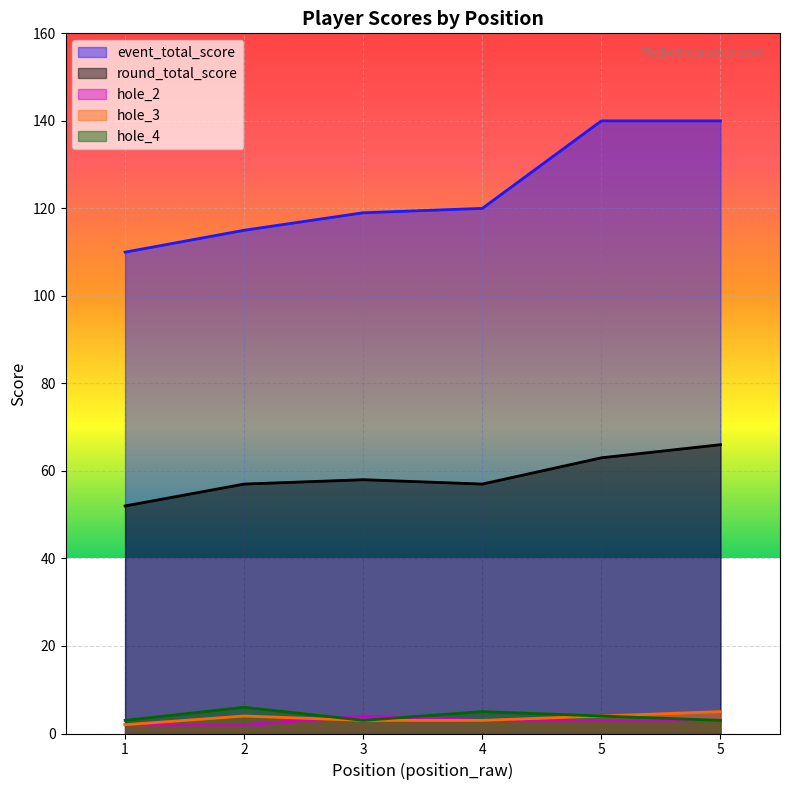

The value of round_total_score at 5 is 34. True or false?

False